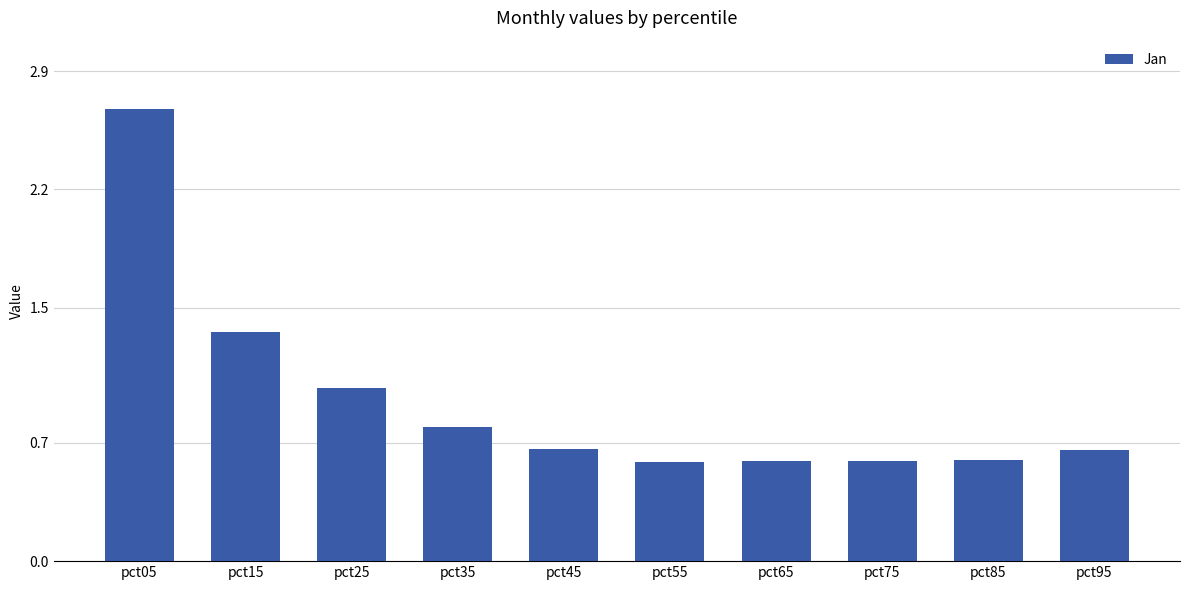

What is the value of the 9th bar from the left?

0.6